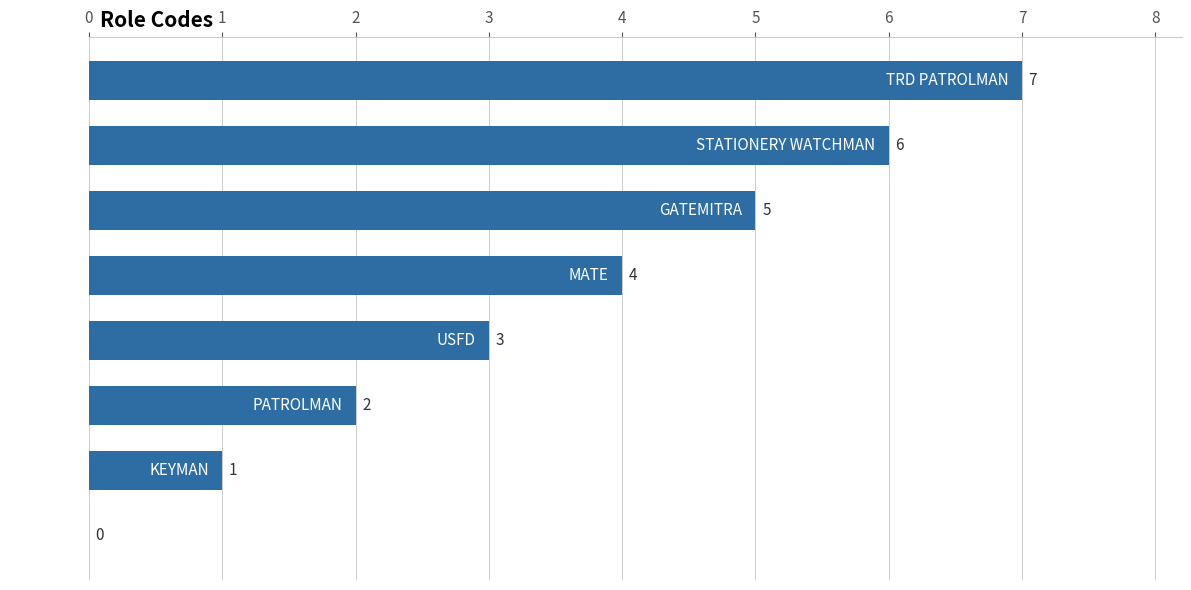

What is the sum of all values?

28